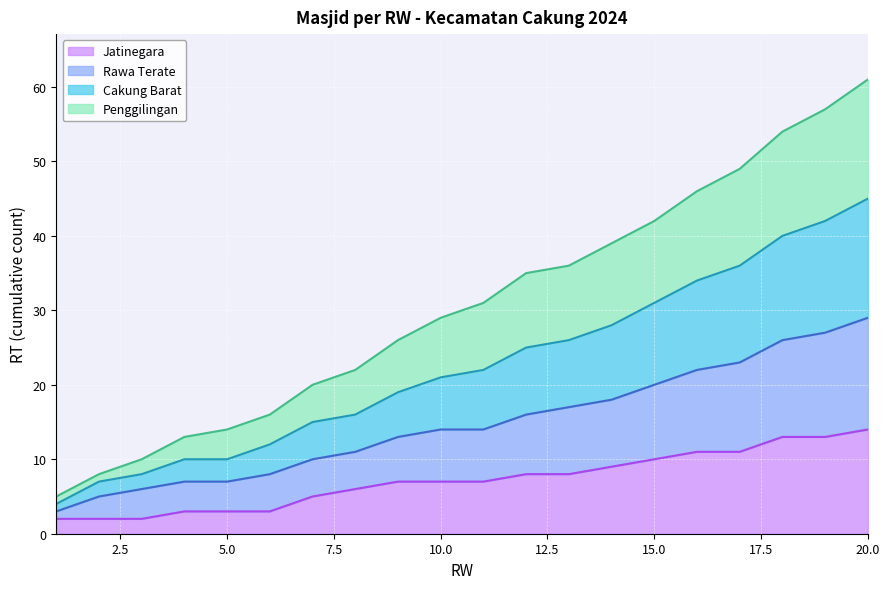

Is it true that Jatinegara equals 10 at 15.0?

True